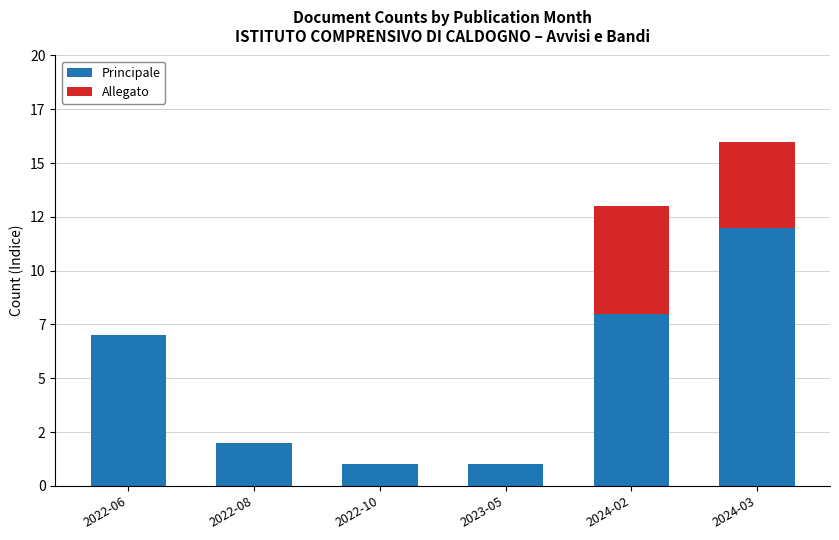

What are all the series names shown in the legend?

Principale, Allegato